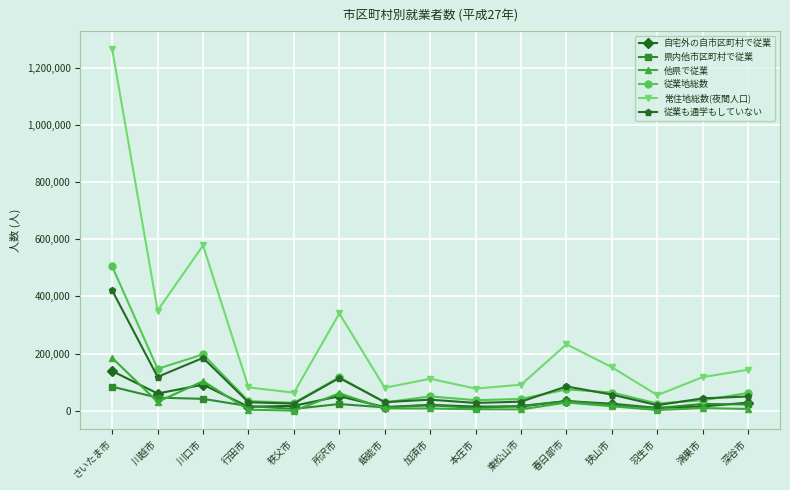

Does the chart display data point markers on the line(s)?

Yes